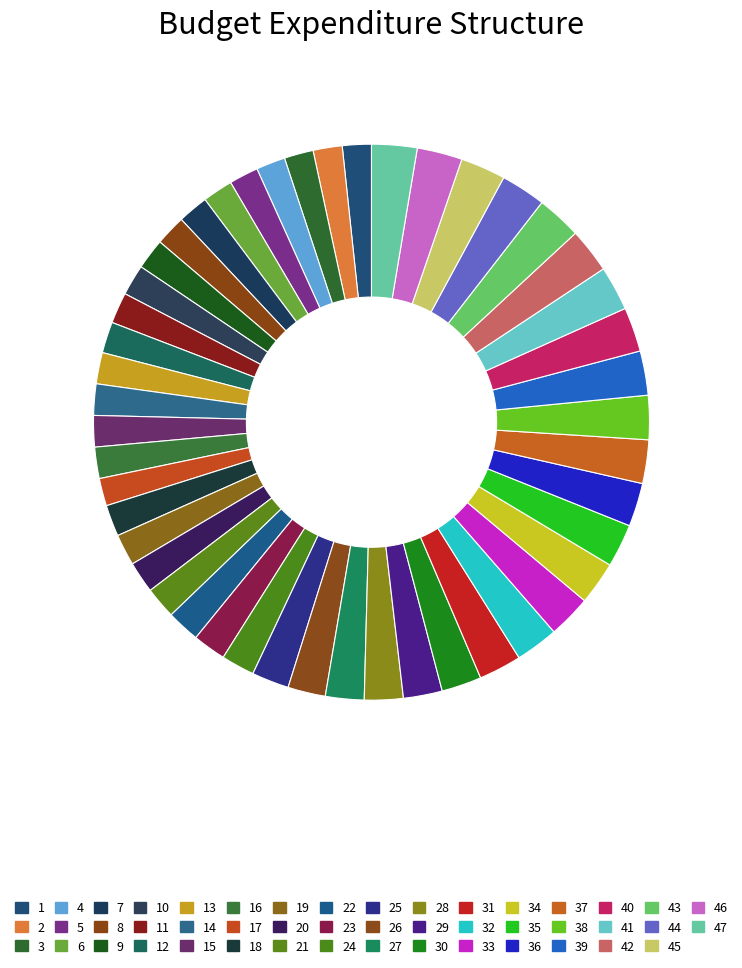

Count the number of slices in the pie.

47